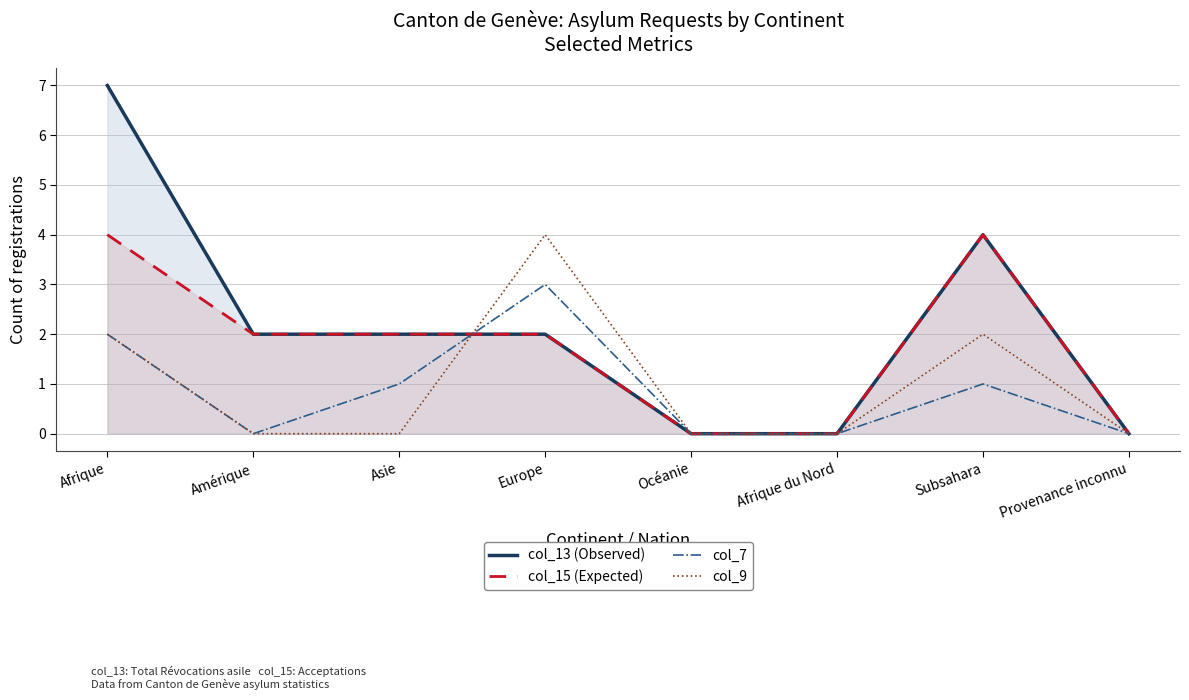

What is the label of the 5th point from the left?

Océanie